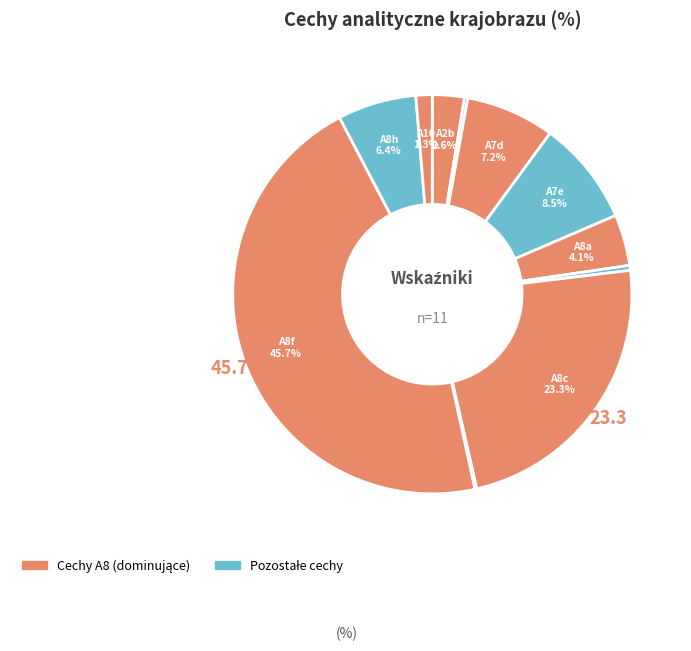

Which category has the smallest portion of the pie?

A8e